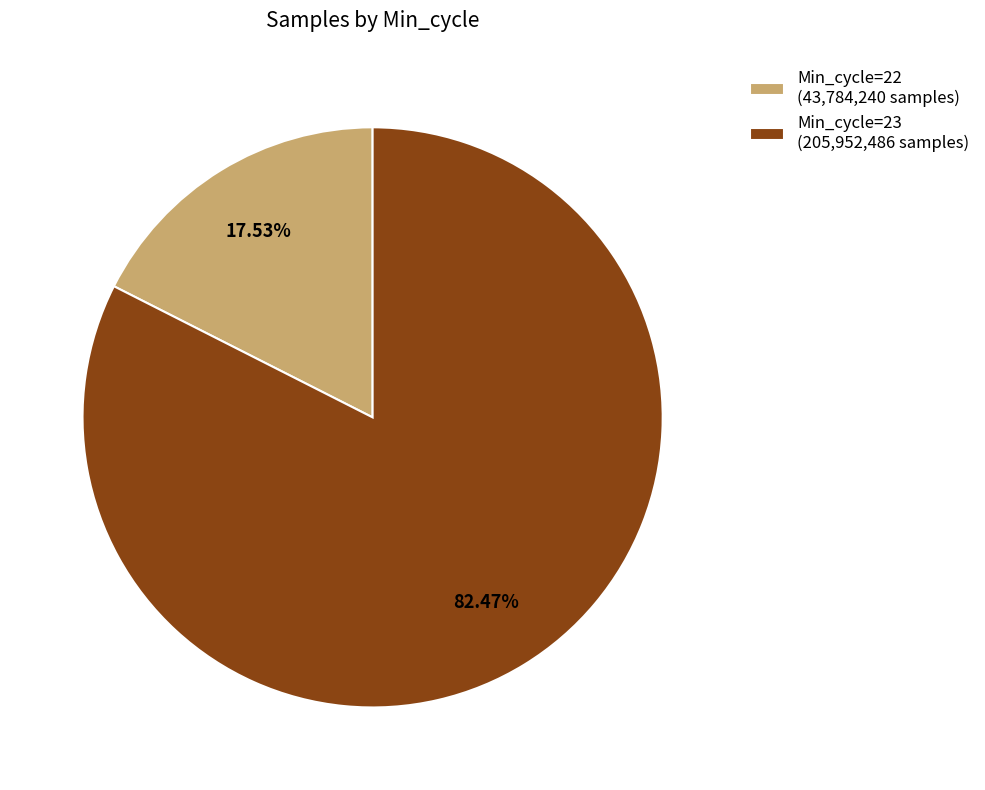

Which has a higher value, Min_cycle=23 (205,952,486 samples) or Min_cycle=22 (43,784,240 samples)?

Min_cycle=23 (205,952,486 samples)